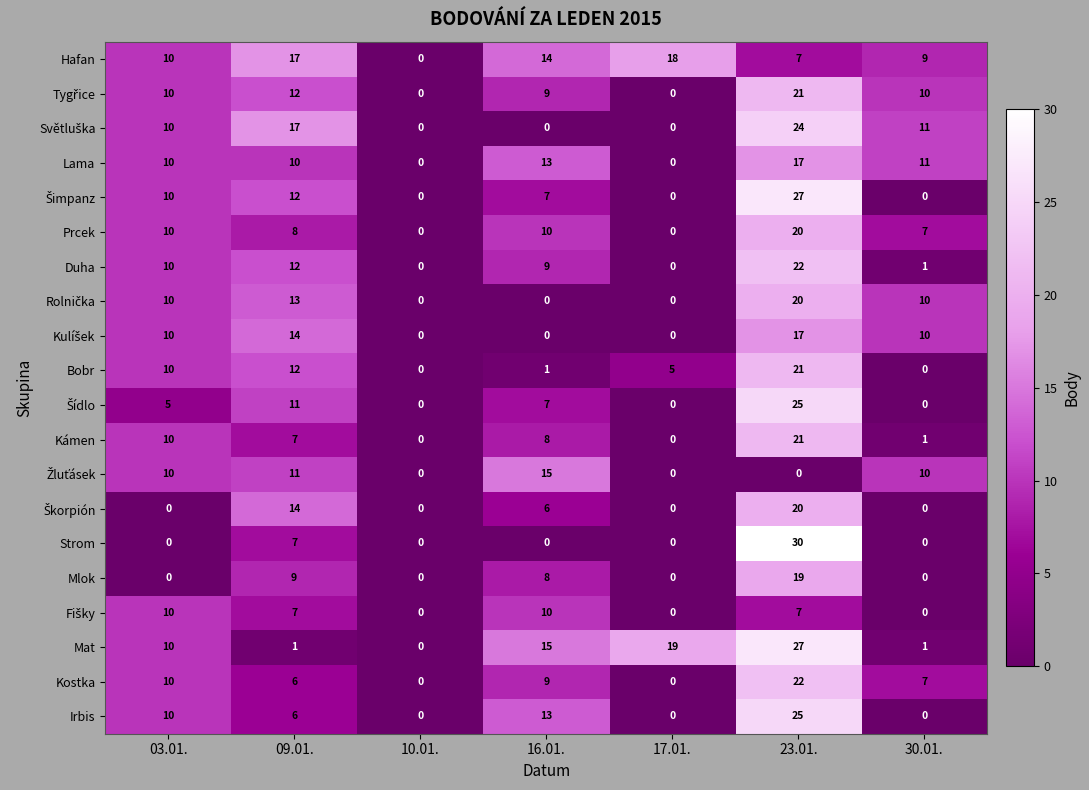

Which series has the largest total across all categories?

Hafan